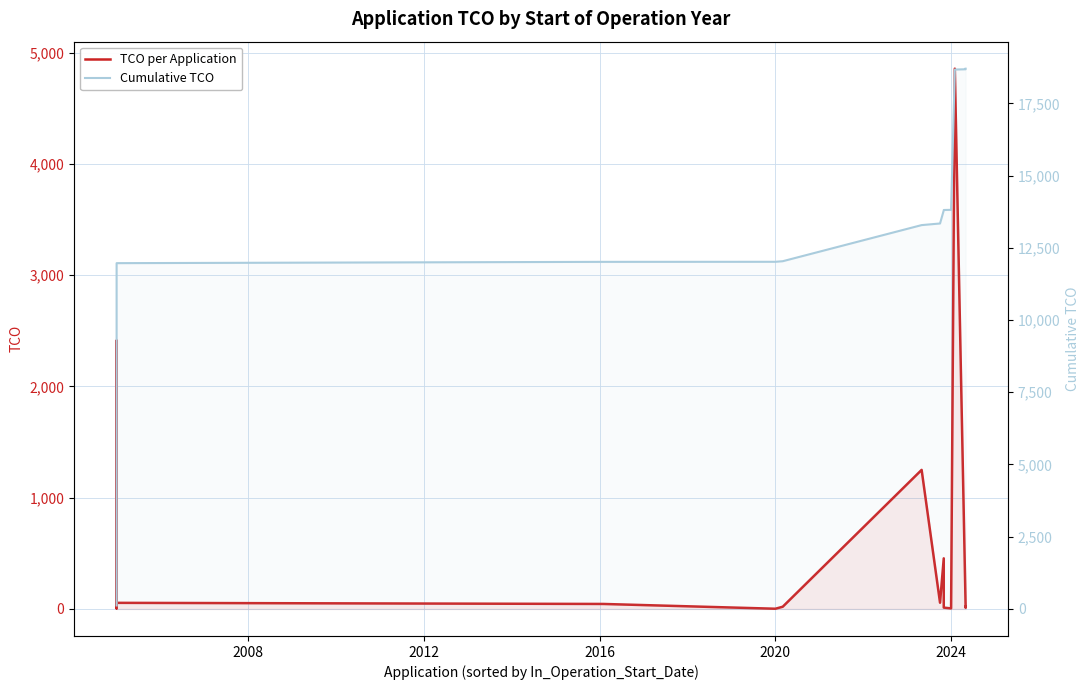

Is it true that TCO per Application equals 6915 at 35?

False